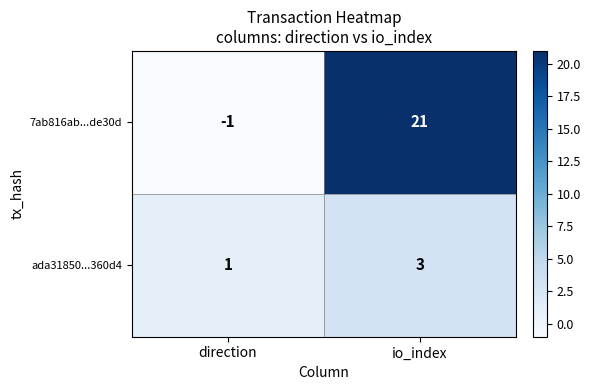

The 7ab816ab...de30d series shows -1 at direction. True or false?

True